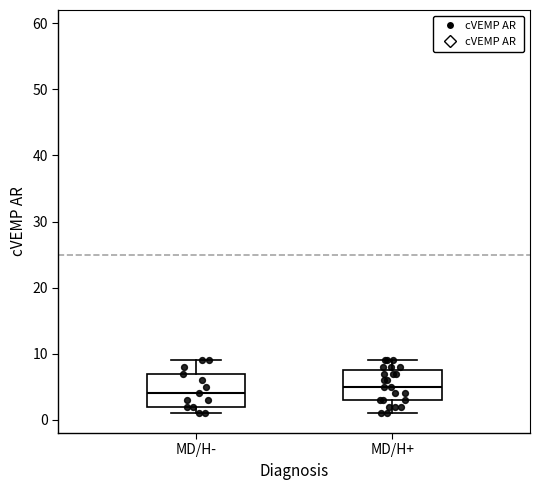

Which box's median line is the highest?

MD/H+